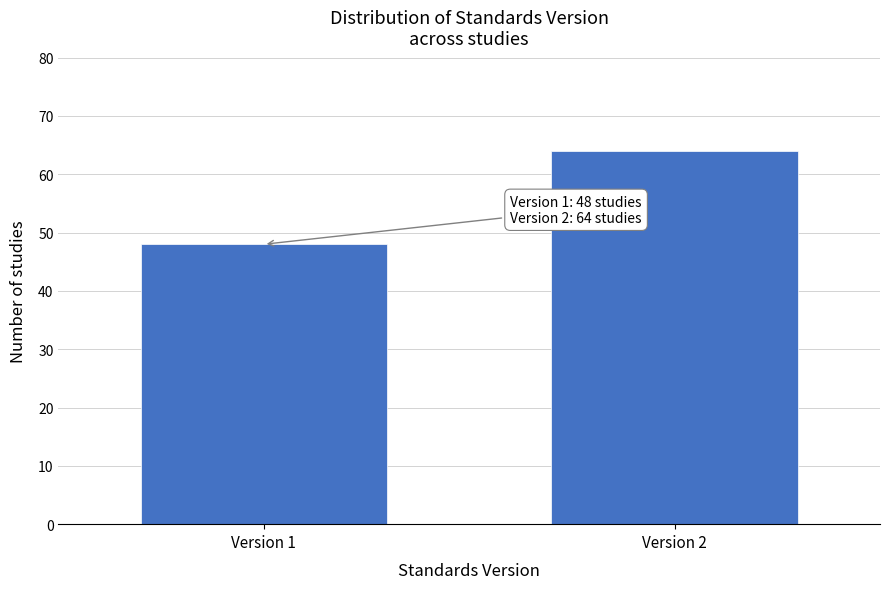

Reading left to right, what are all the values shown in this chart?

Version 1=48	Version 2=64